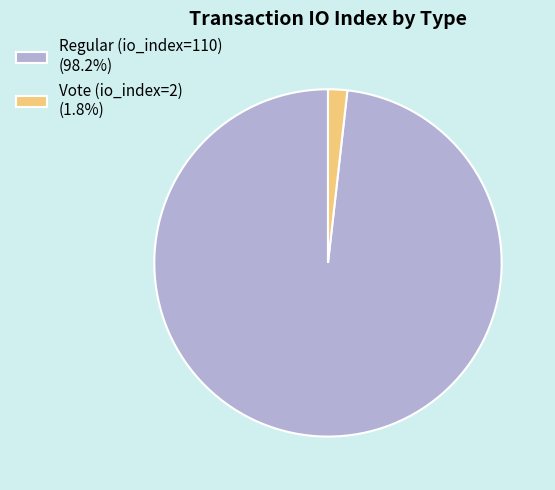

Approximately how many times larger is the value at Regular (io_index=110) (98.2%) compared to Vote (io_index=2) (1.8%)?

55.0